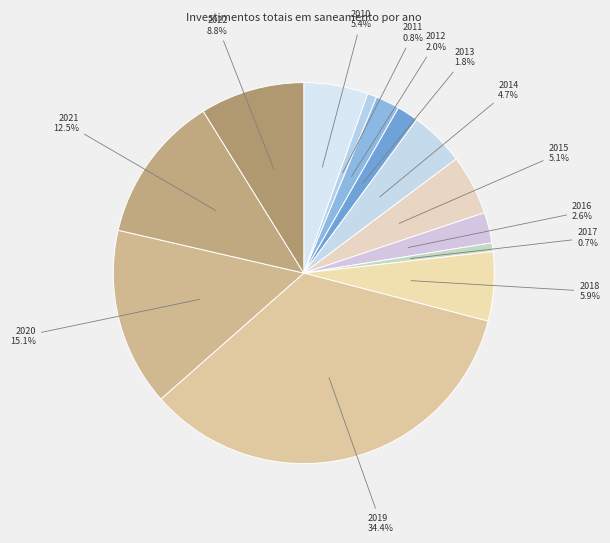

Combined, do 2011 and 2020 account for over 50%?

No